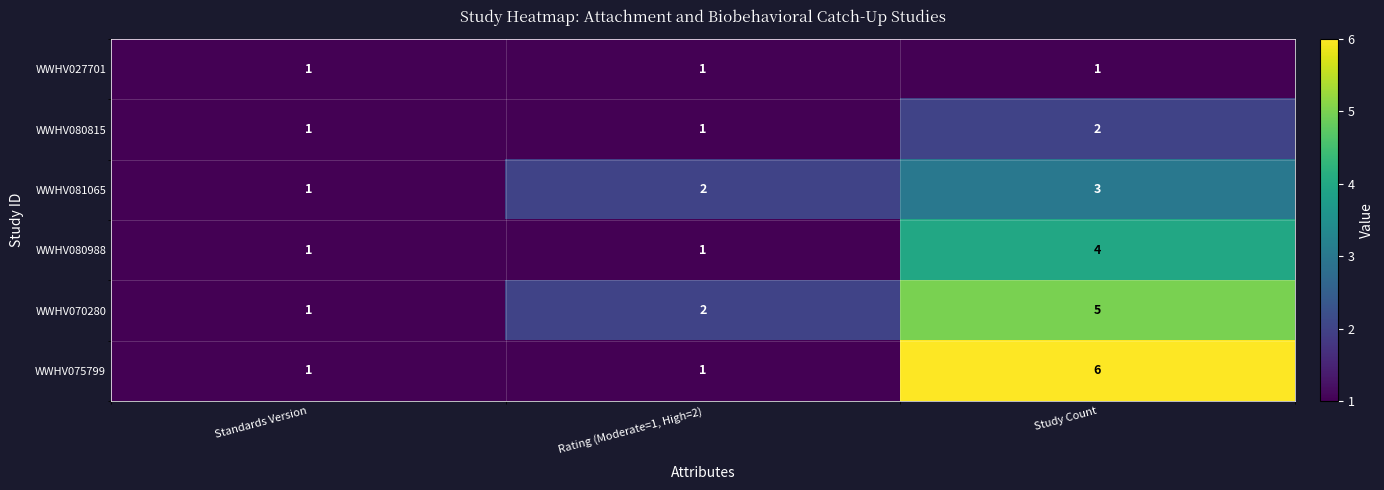

At which category is the sum across all series the highest?

Study Count